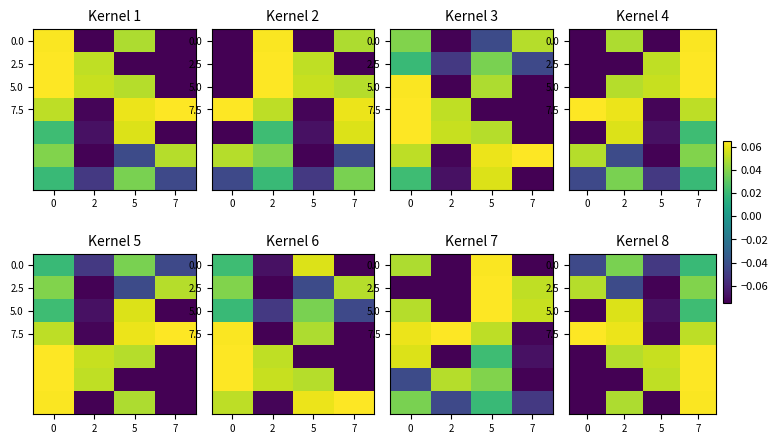

Where is 0.0 nearest to the value 0?

7